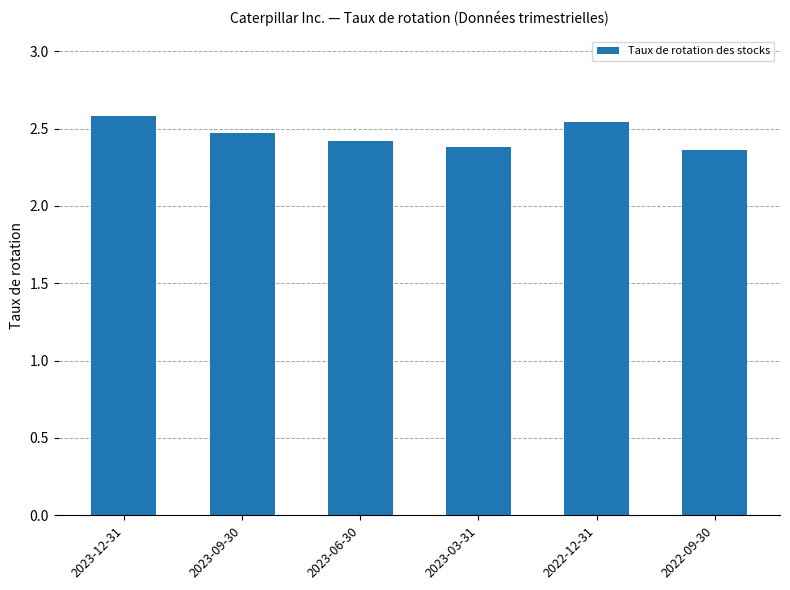

Does the chart contain any negative values?

No